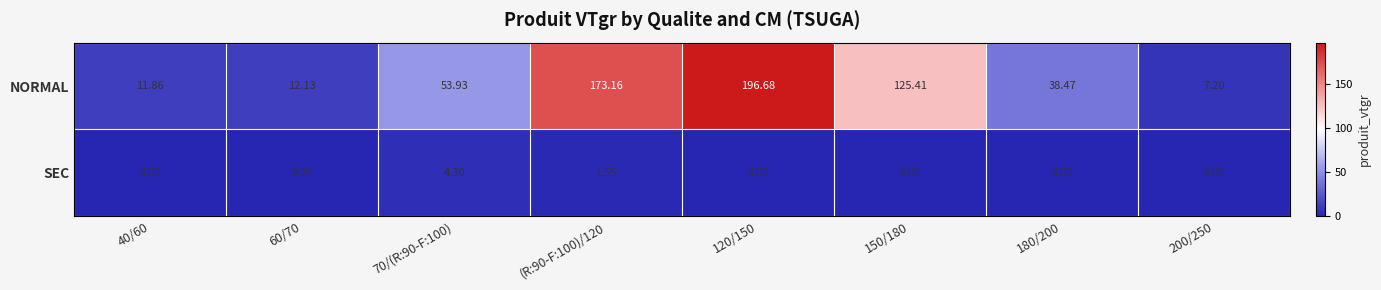

Between 40/60 and 200/250, which series saw the biggest shift?

NORMAL